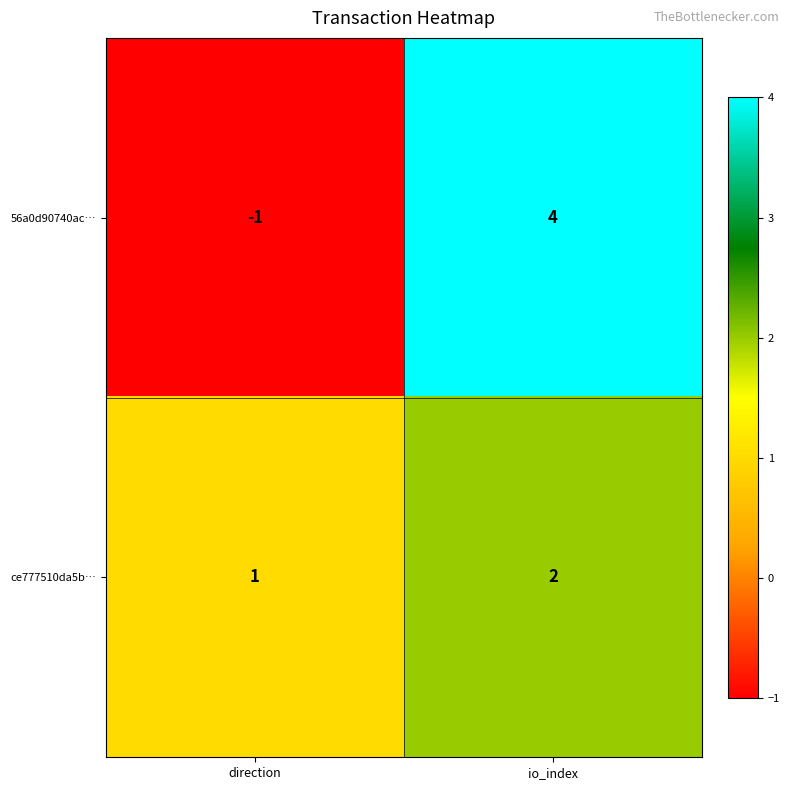

What is the sum of the 56a0d90740ac… values at io_index and direction?

3